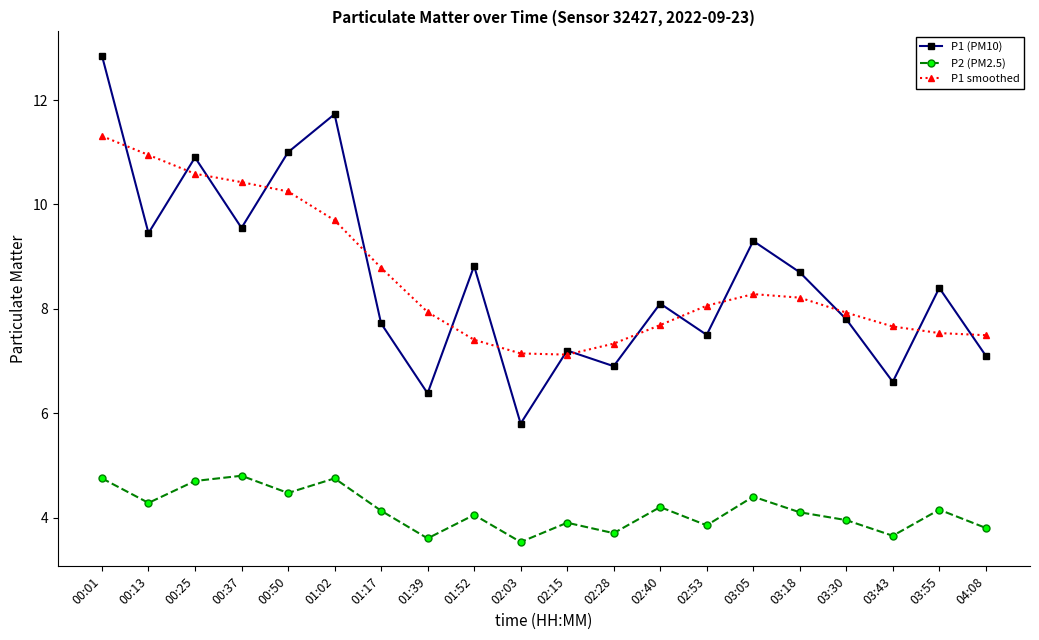

At 03:43, list the series in order from smallest to largest.

P2 (PM2.5), P1 (PM10), P1 smoothed